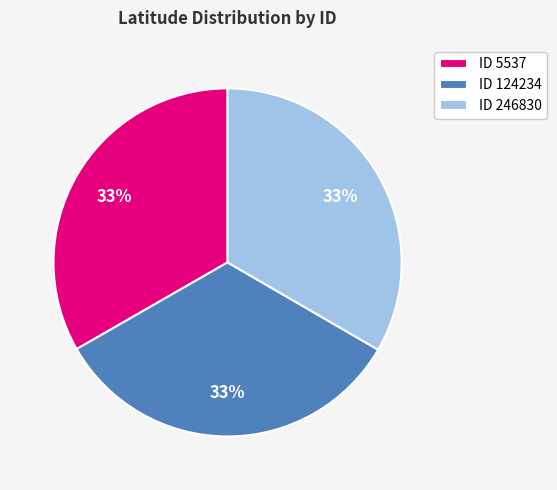

To the nearest percent, what is the average slice percentage?

33%